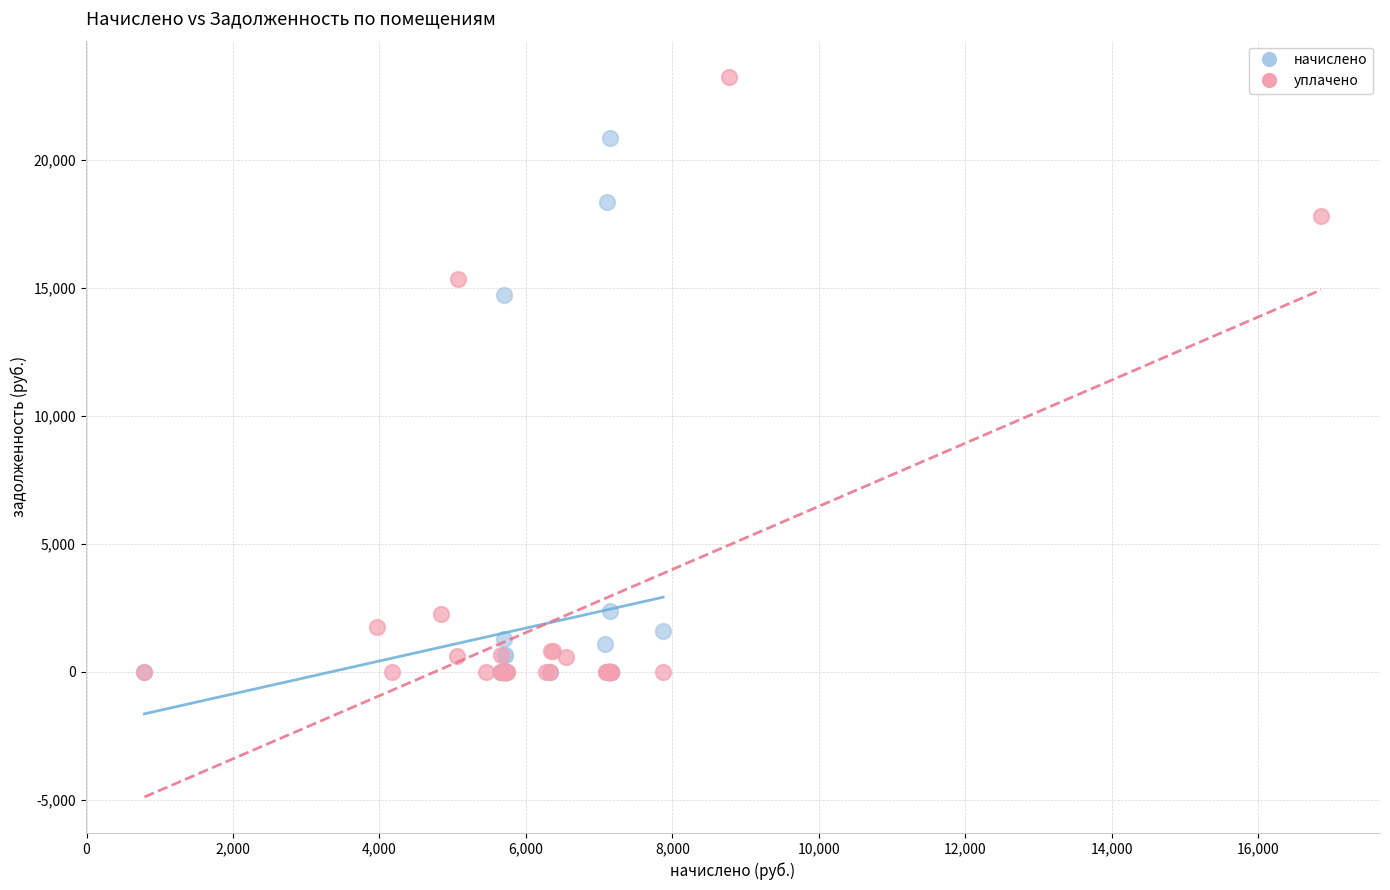

Which series contains the highest Y value?

уплачено